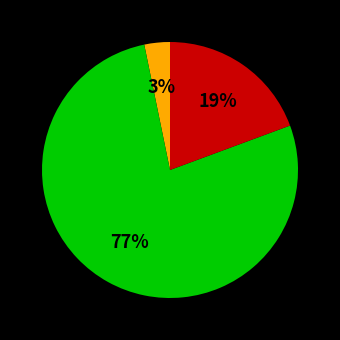

To the nearest percent, what is the average slice percentage?

33%